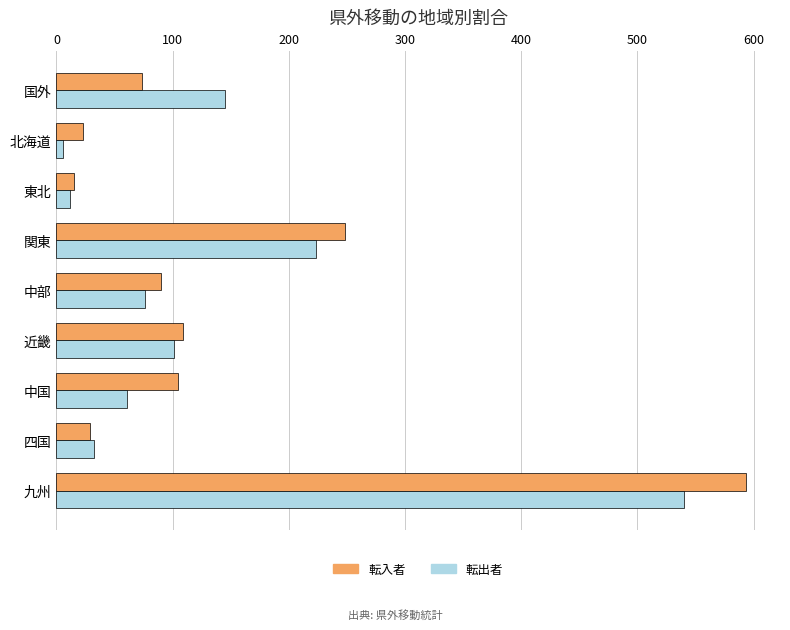

At how many categories does at least one series exceed 588?

1